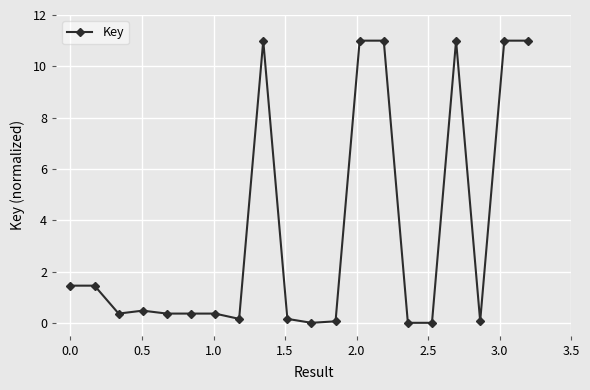

What is the difference between the second highest and minimum values?

11.0